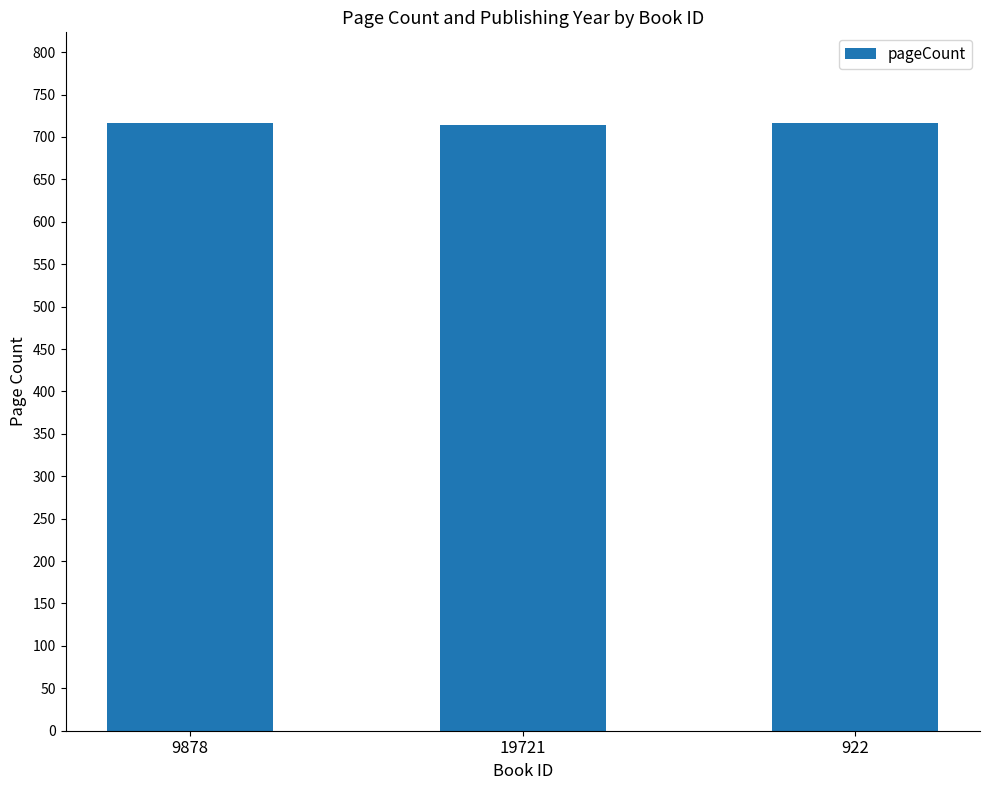

Count the number of categories in the chart.

3